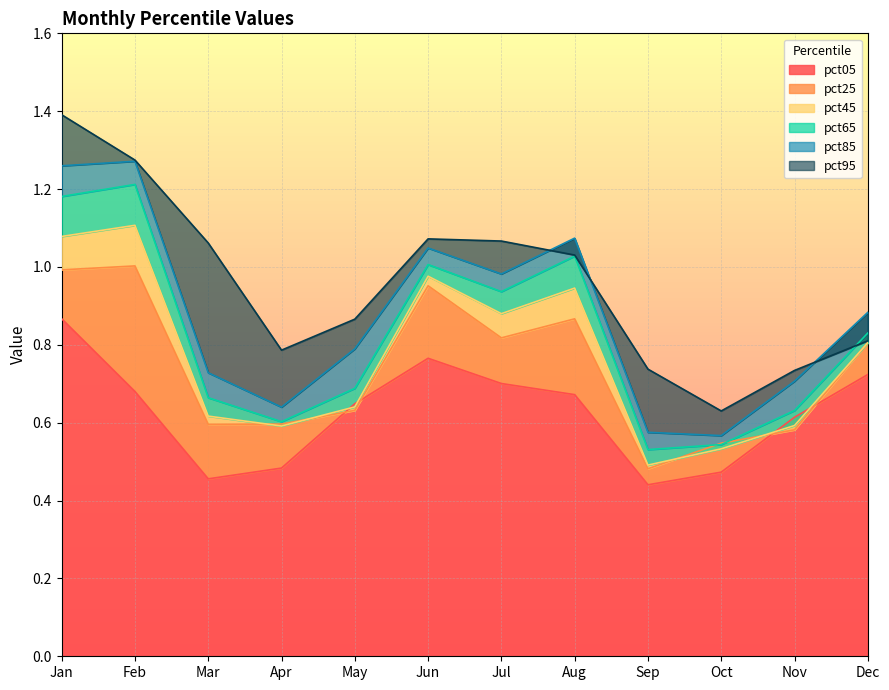

At how many categories does at least one series exceed 1?

6